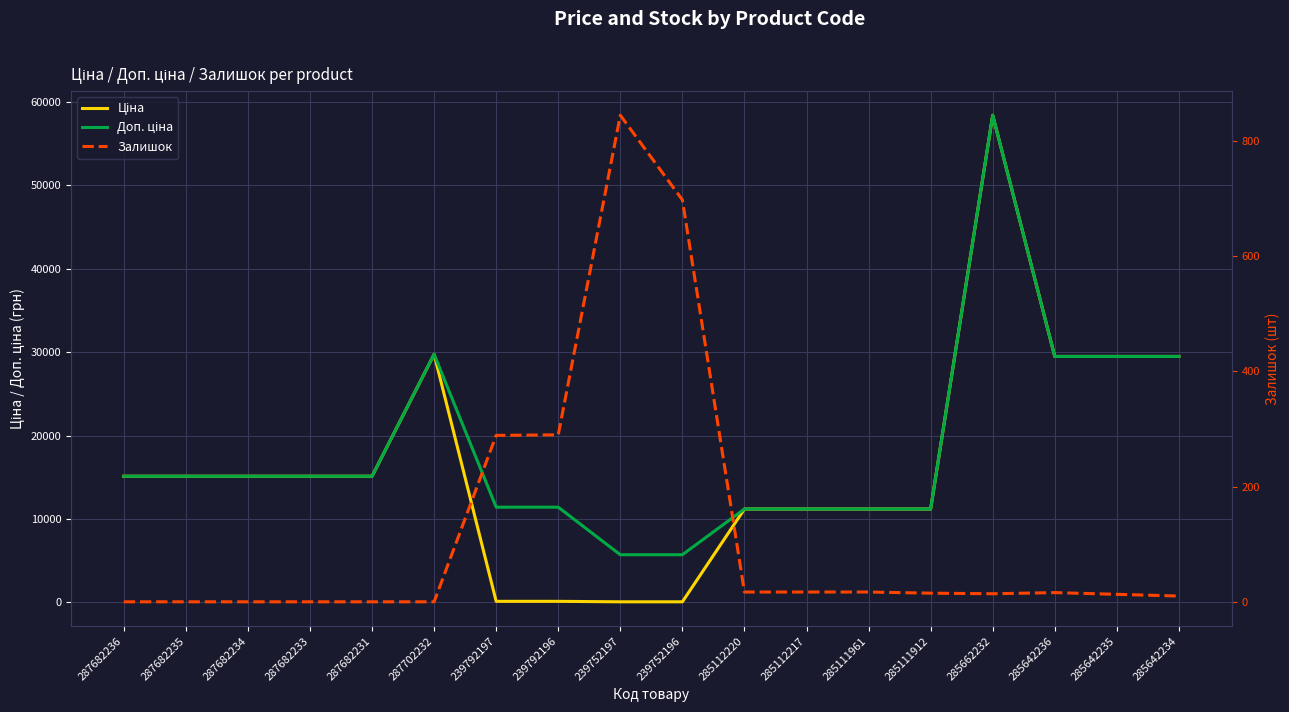

Read the Ціна value at 285112220.

11188.2